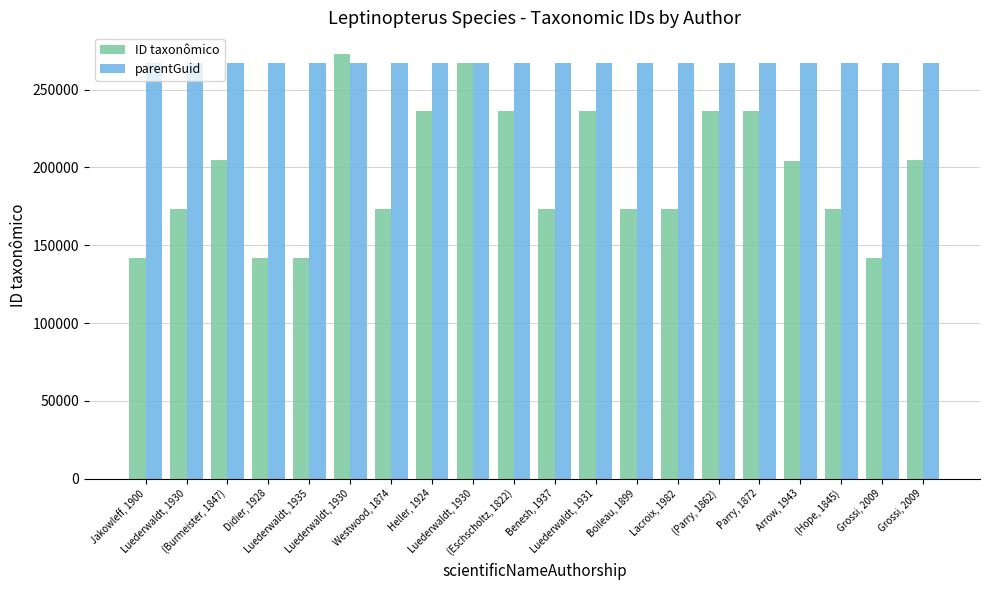

Which series has the largest range (max minus min)?

ID taxonômico